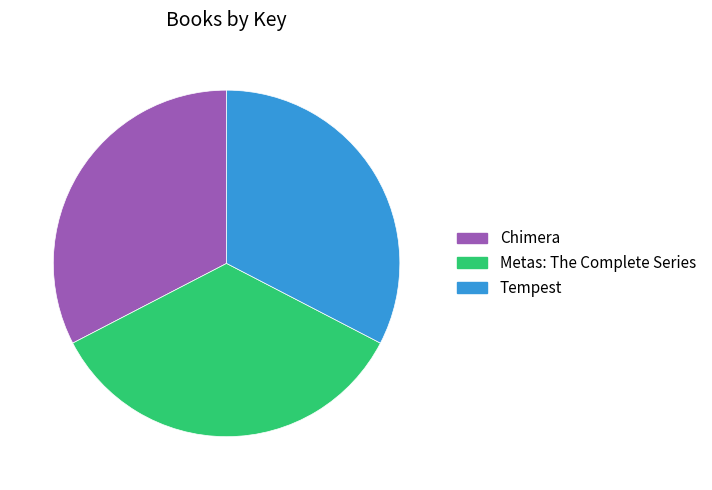

True or false: Metas: The Complete Series accounts for 45% of the total.

False